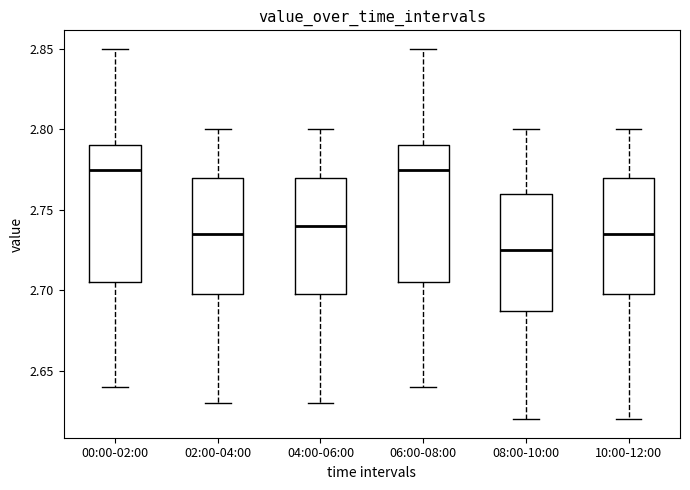

Where does the lower whisker of the box for 00:00-02:00 end on the y-axis? The values are not printed on the chart, so give them approximately, as read against the axis.

2.640